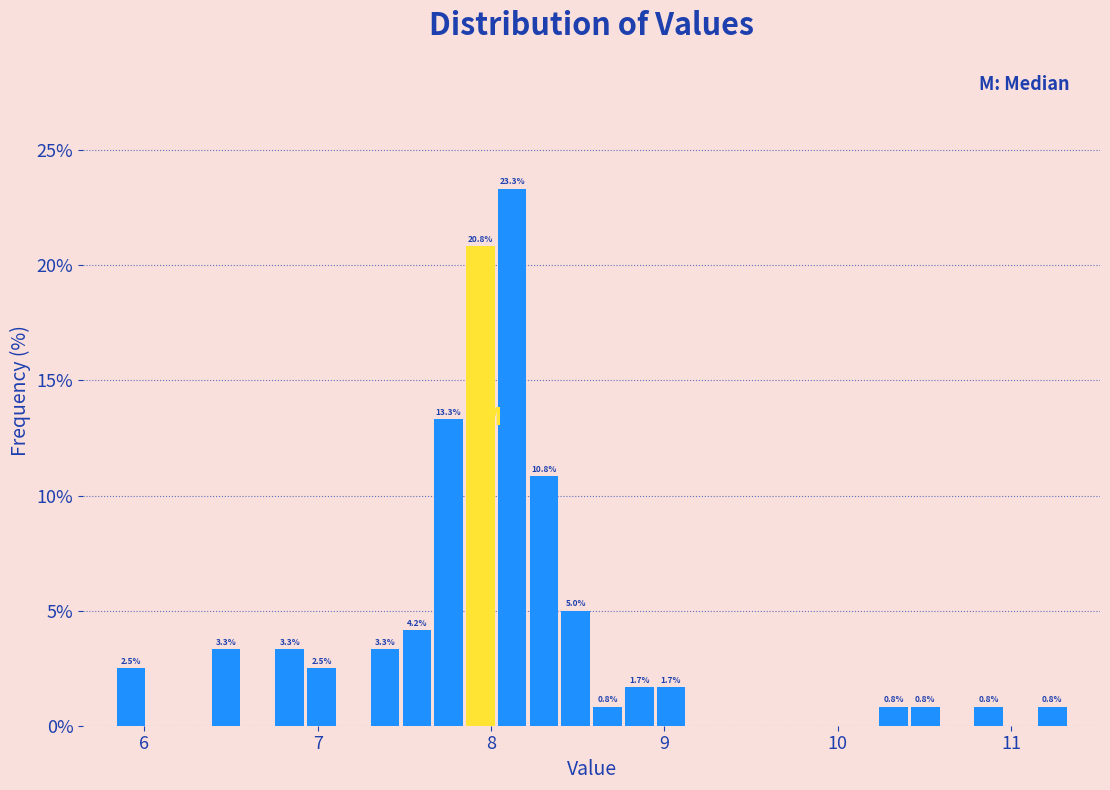

Read against the x-axis, roughly where is the centre of the tallest bar?

8.1